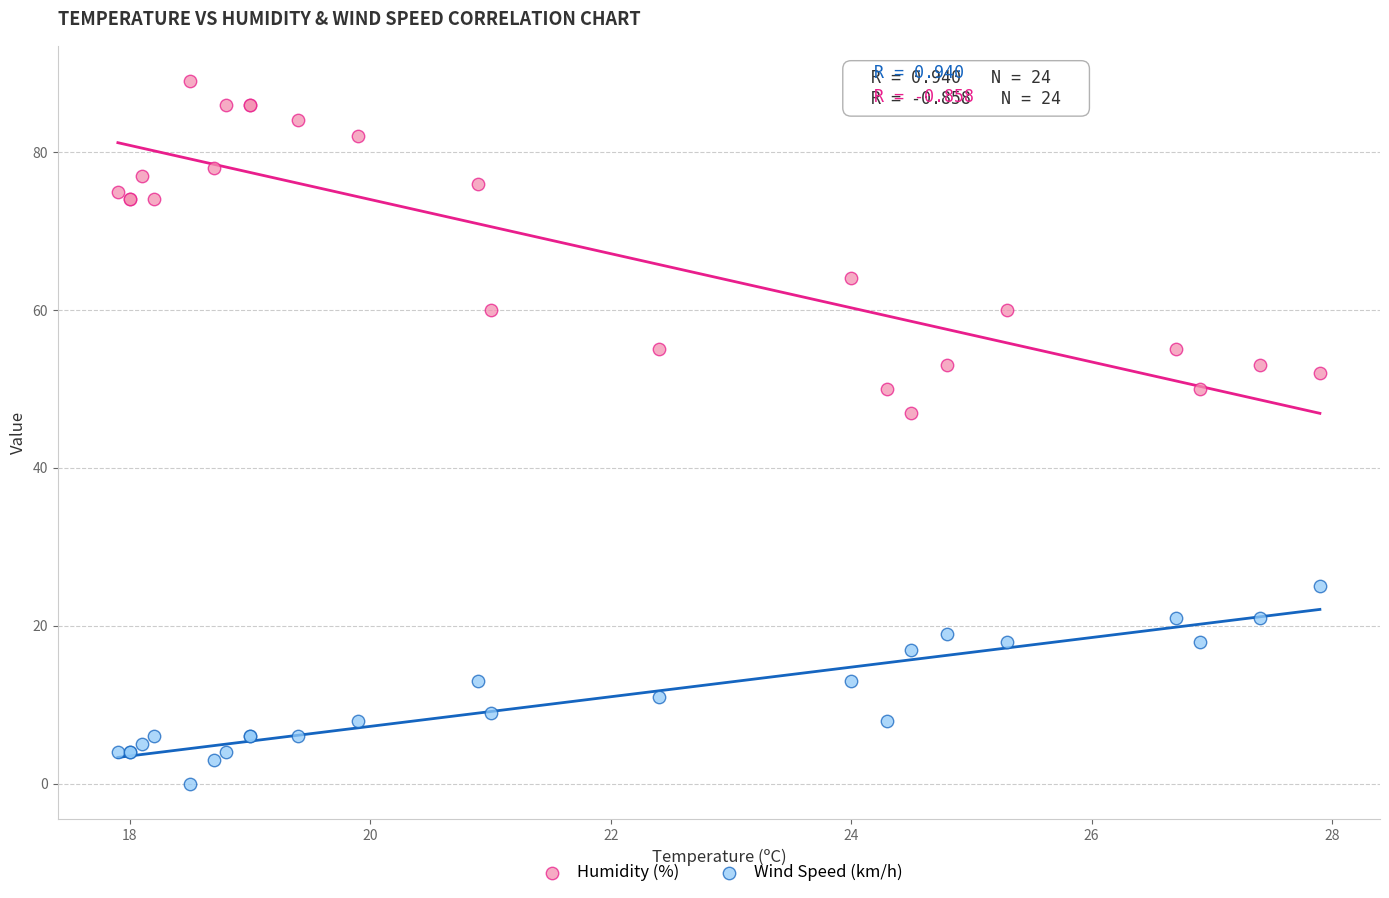

In the Humidity (%) series, what Y value is closest to 68?

64